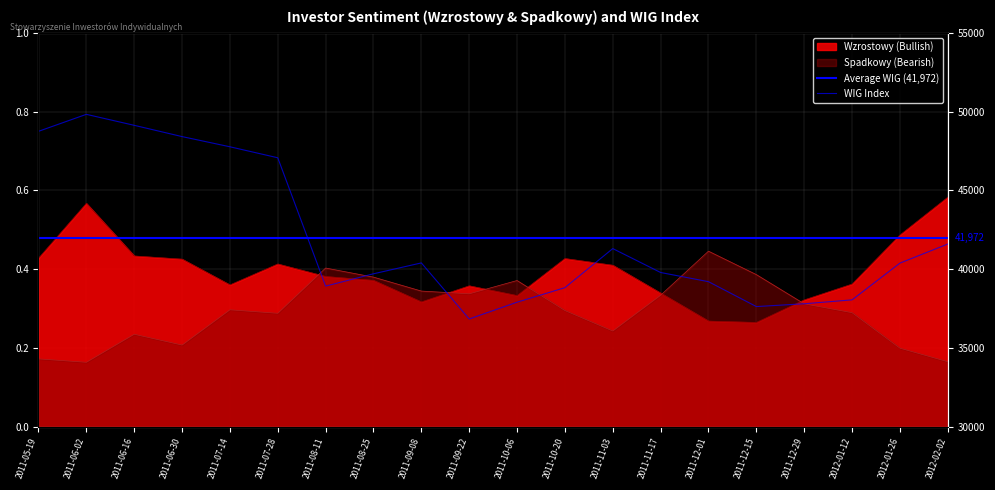

True or false: Spadkowy and Wzrostowy cross at least once.

True